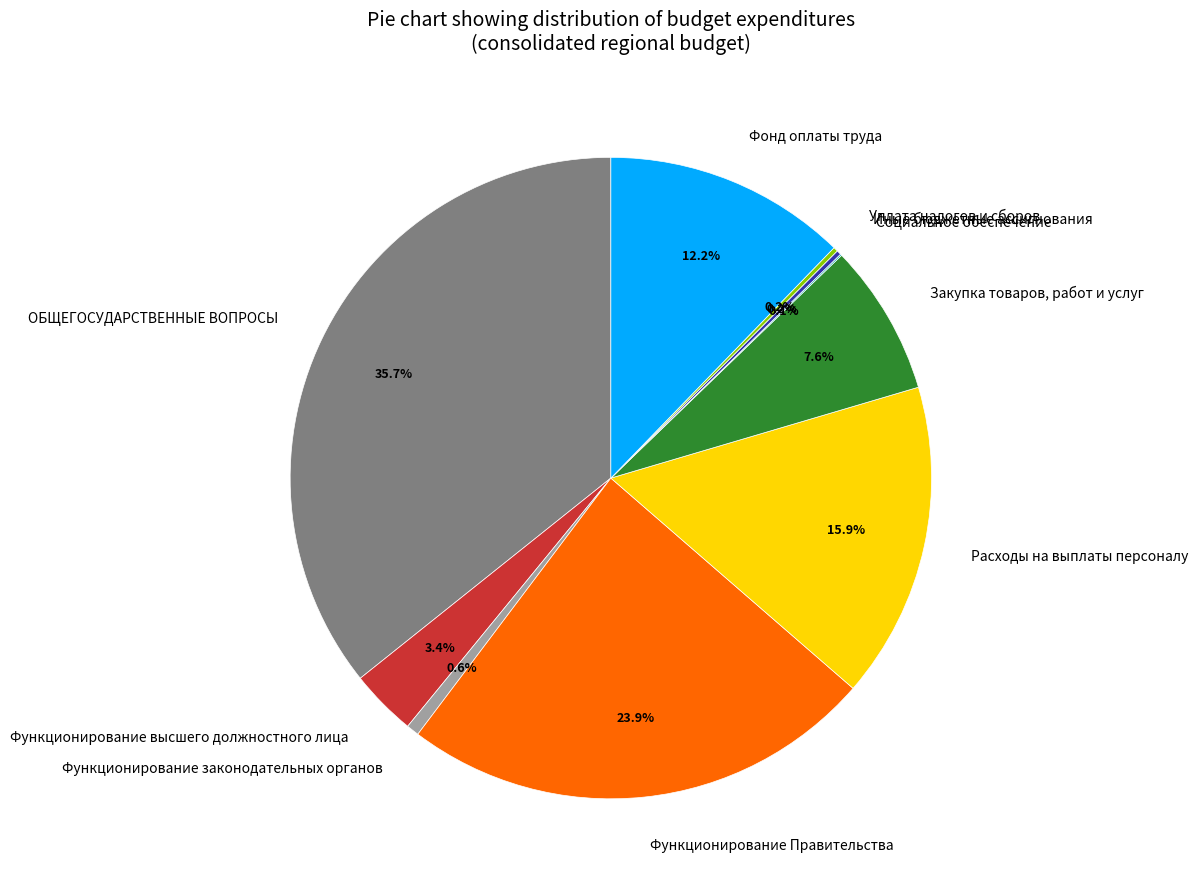

Which slice is the largest?

ОБЩЕГОСУДАРСТВЕННЫЕ ВОПРОСЫ